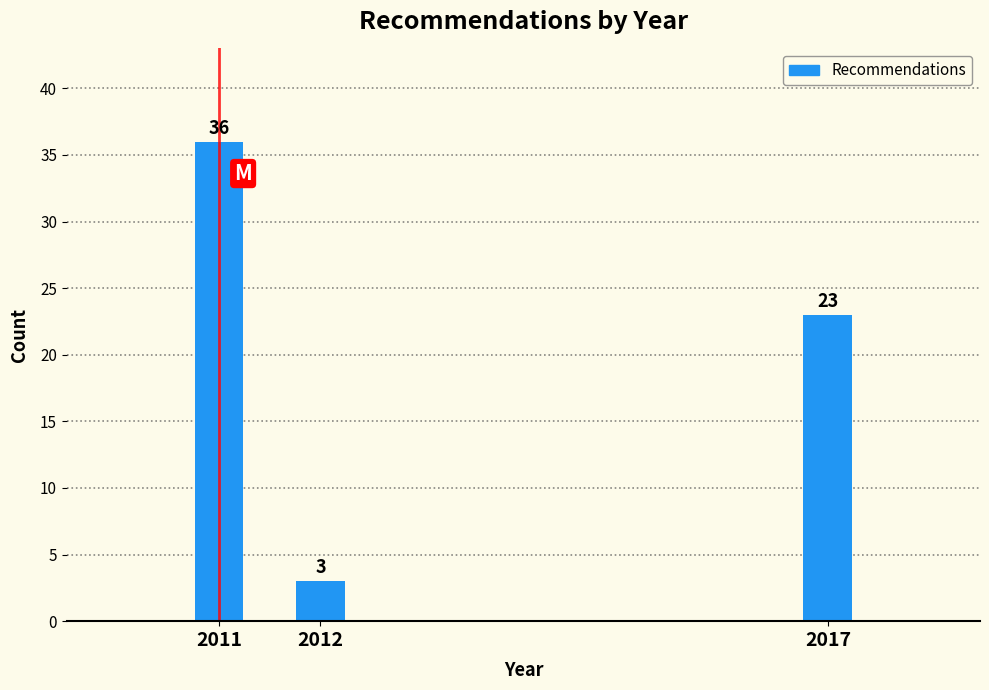

Reading right to left, list all the values displayed in this chart.

2017=23	2012=3	2011=36